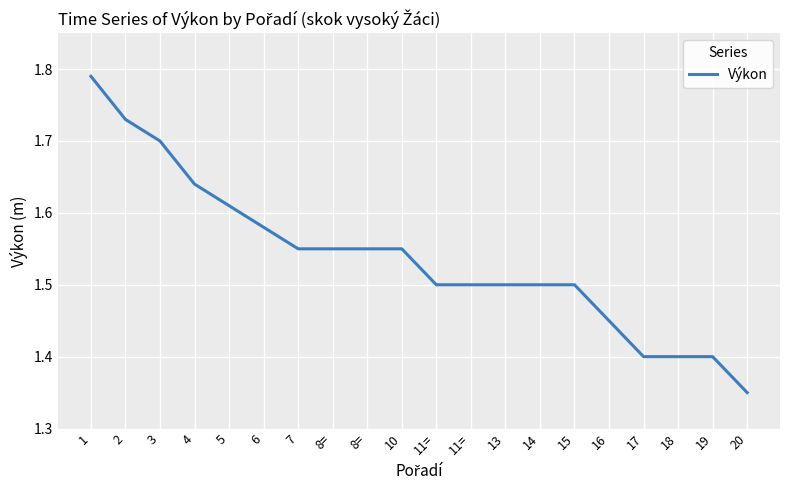

What is the sum of the values at 17 and 10?

3.0